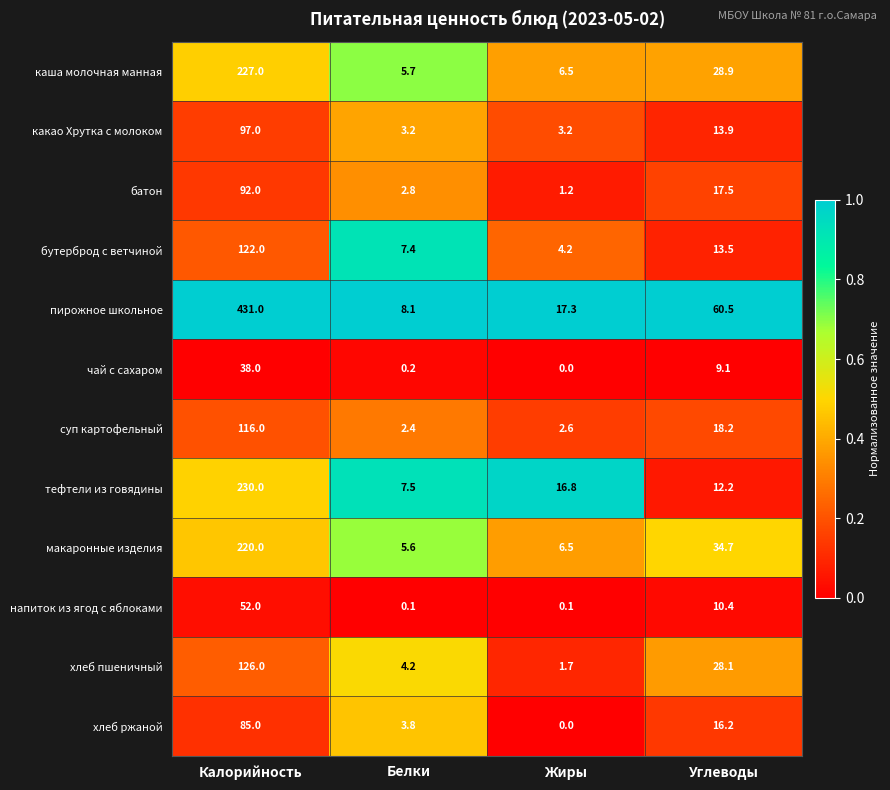

At how many categories does at least one series exceed 0?

4